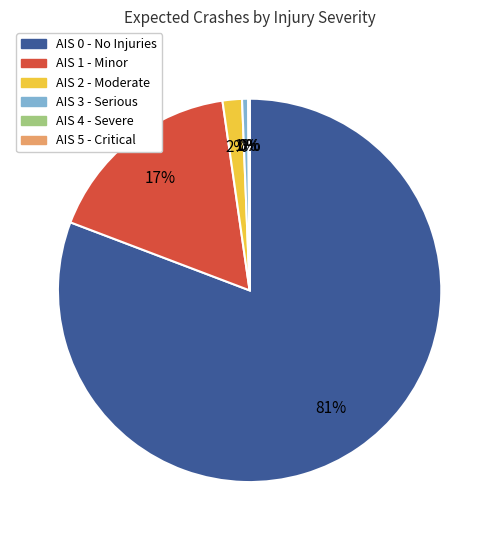

To the nearest percent, what is the average slice percentage?

17%